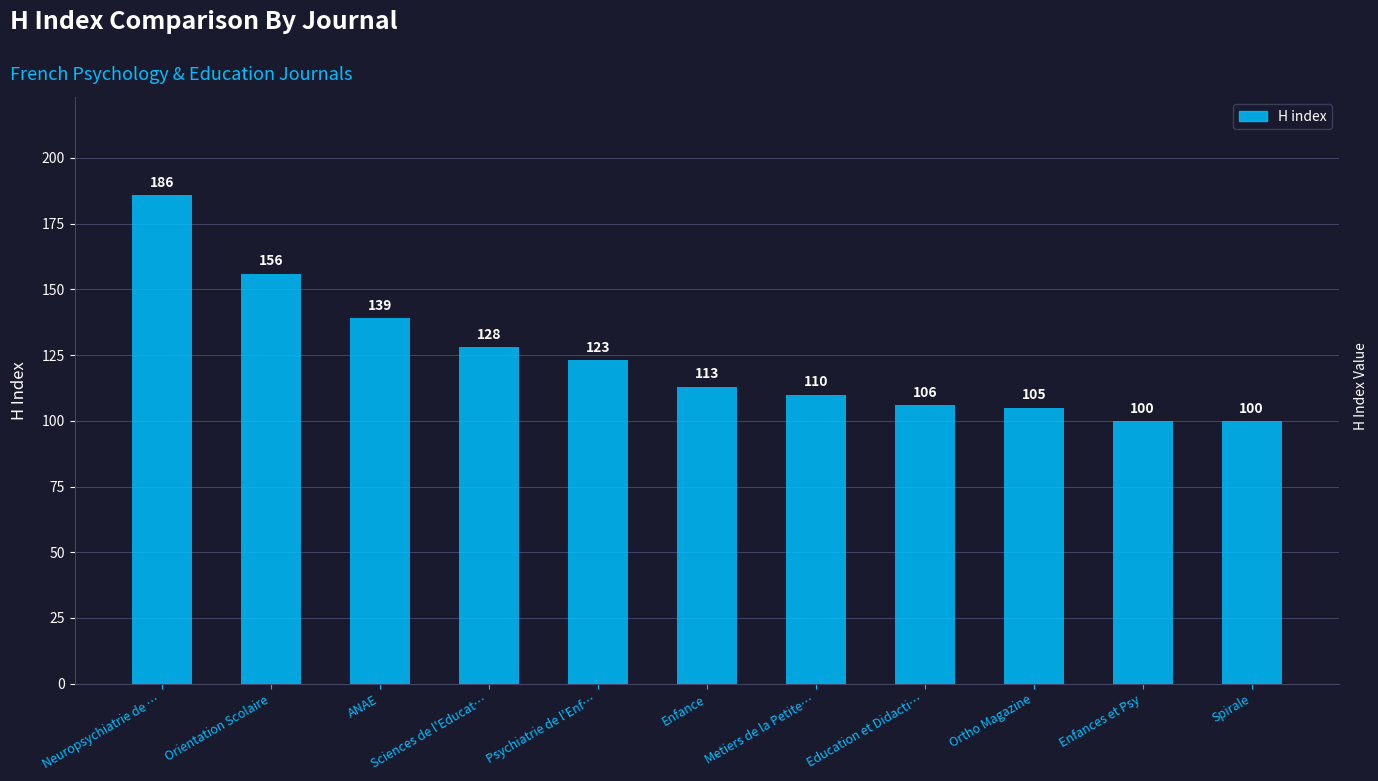

Does the chart contain stacked bars?

No